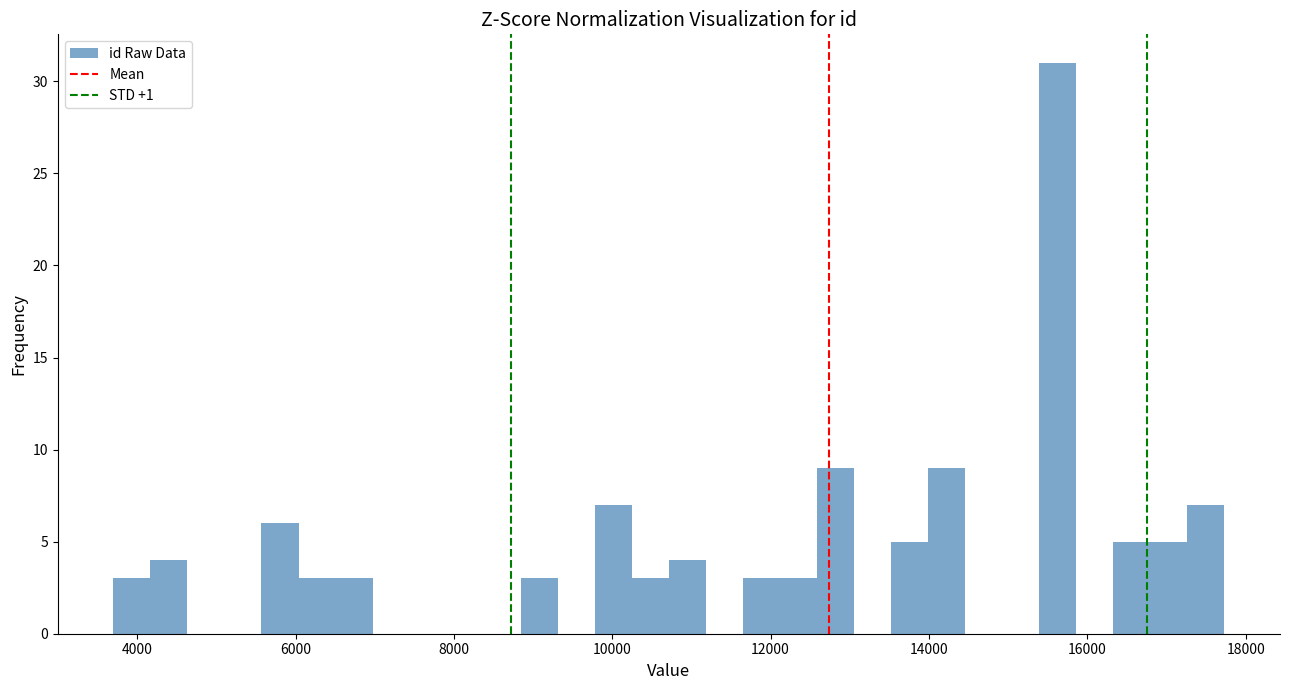

Around what value on the x-axis is the tallest bar? Give the approximate position of its centre, as read against the axis.

15600